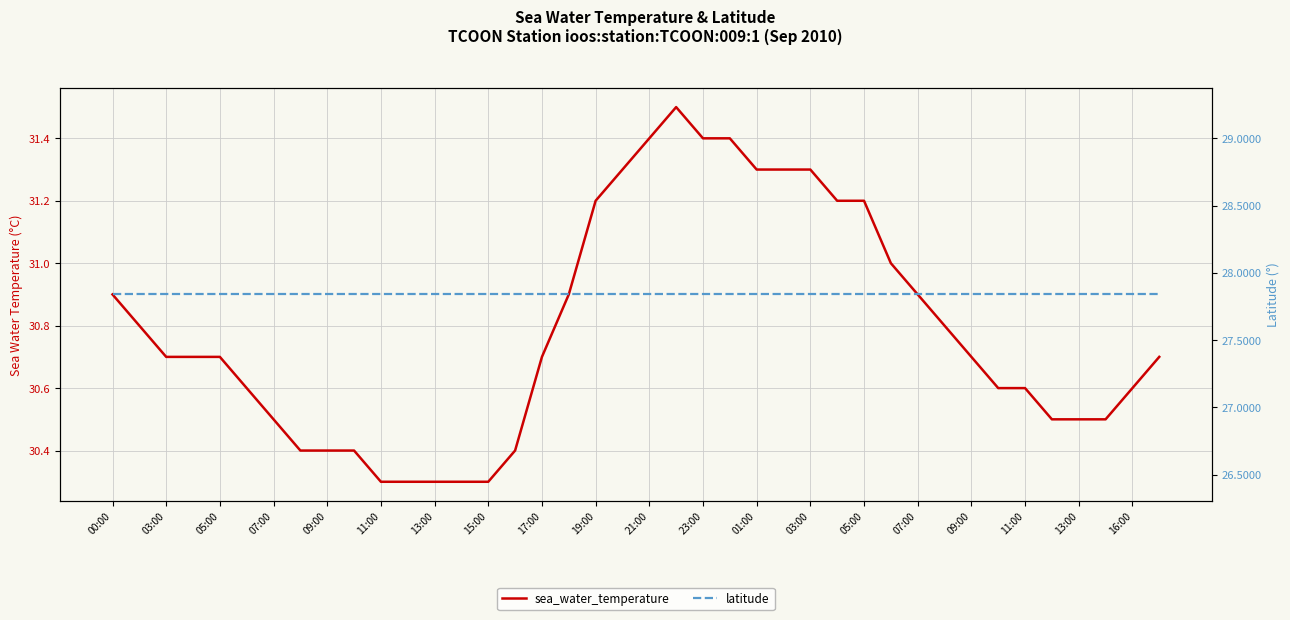

True or false: sea_water_temperature has a value of 30.7 at 39.

True